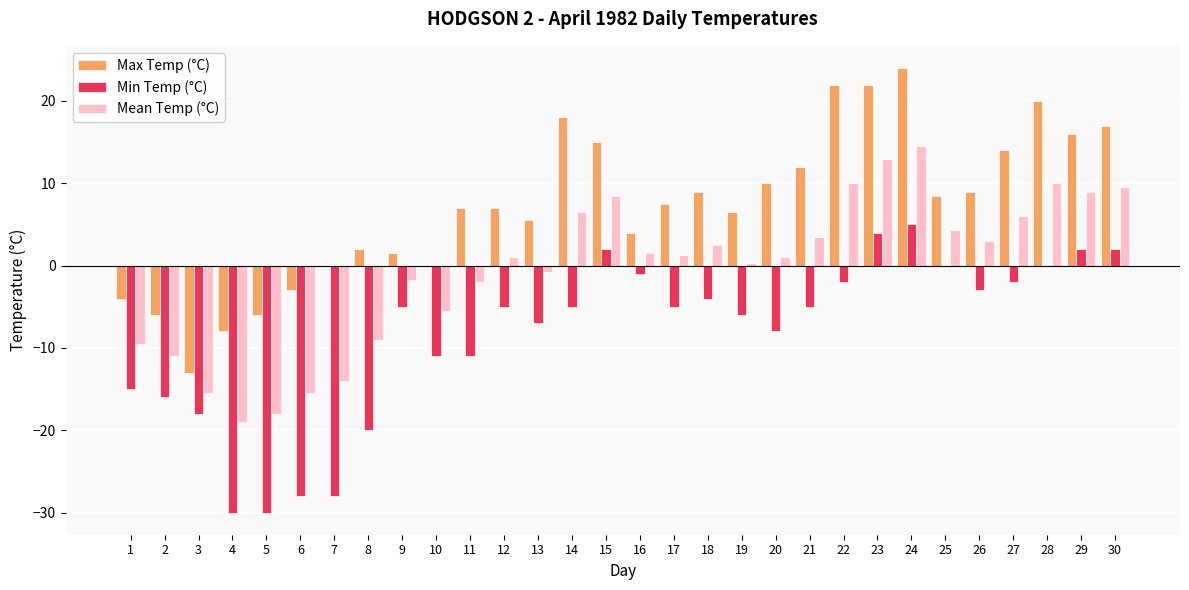

Is it true that Min Temp (°C) equals -10.2 at 1?

False